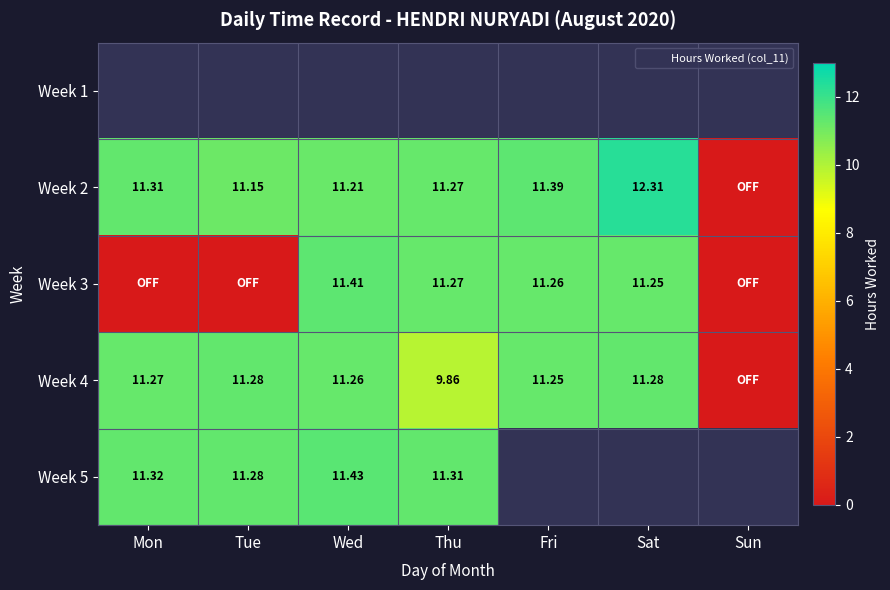

At which category does the chart reach its peak across all series?

Sat